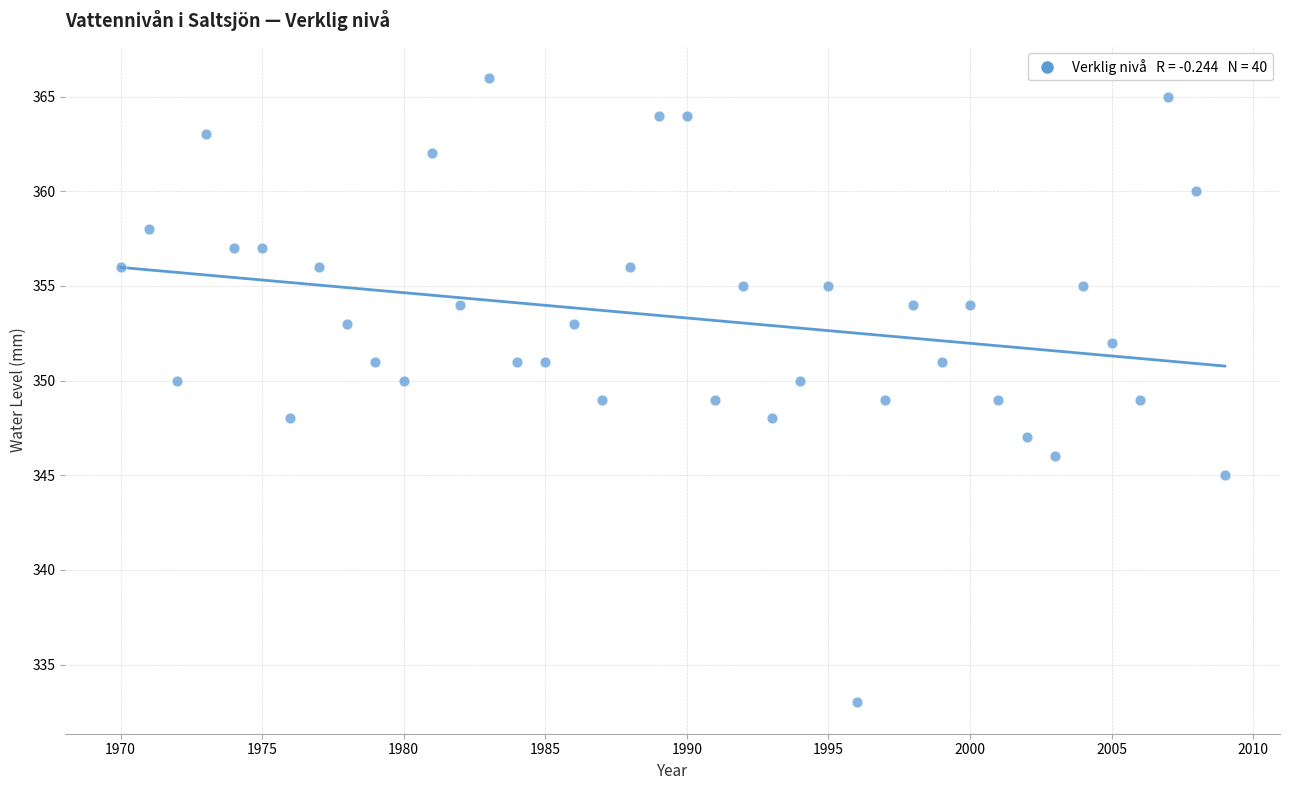

What is the range of Y values (max minus min)?

33